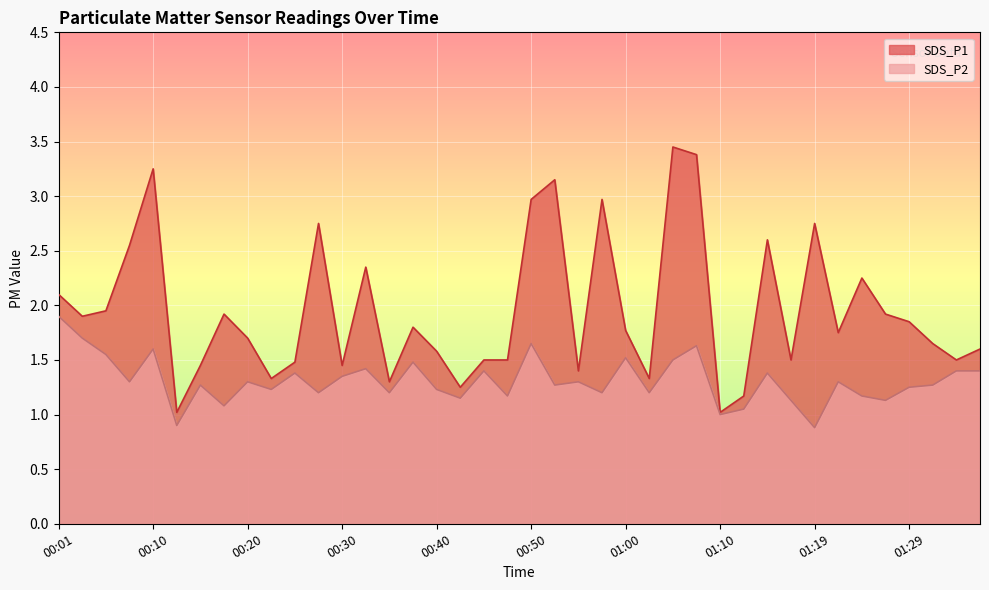

True or false: SDS_P1 and SDS_P2 intersect in this chart.

False